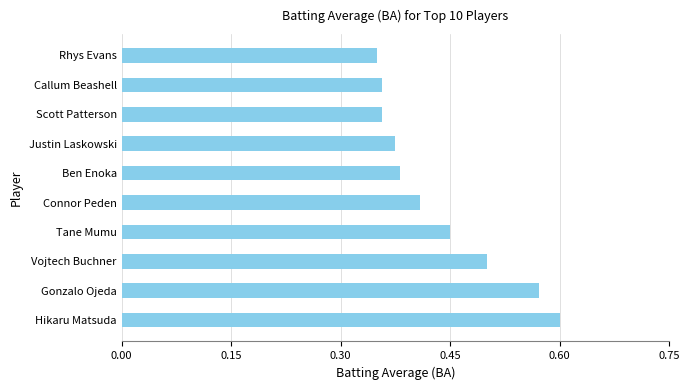

How many values are between 0 and 1?

10